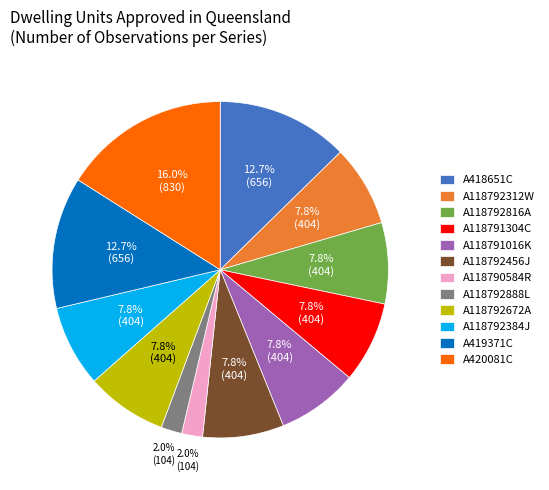

To the nearest percent, what portion does A118790584R represent?

2%